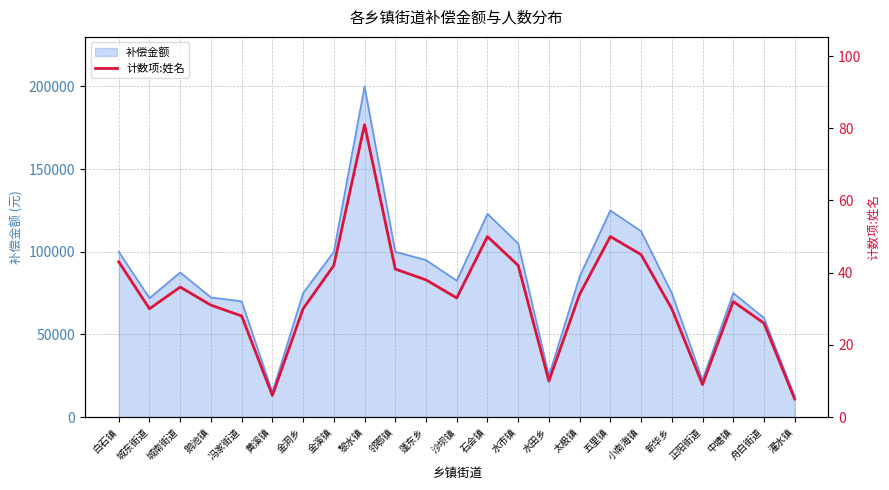

Reading left to right, what are all the values shown in this chart?

白石镇=43	城东街道=30	城南街道=36	鹅池镇=31	冯家街道=28	黄溪镇=6	金洞乡=30	金溪镇=42	黎水镇=81	邻鄂镇=41	蓬东乡=38	沙坝镇=33	石会镇=50	水市镇=42	水田乡=10	太极镇=34	五里镇=50	小南海镇=45	新华乡=30	正阳街道=9	中塘镇=32	舟白街道=26	濯水镇=5